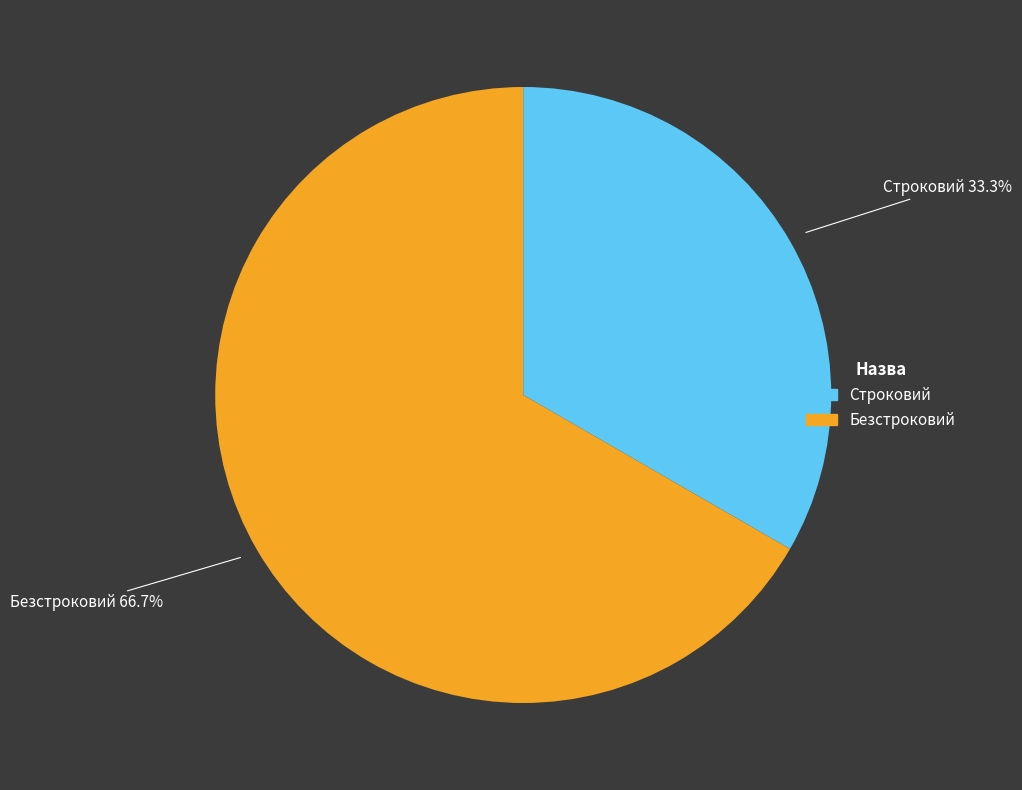

What is the smallest slice in the pie chart?

Строковий